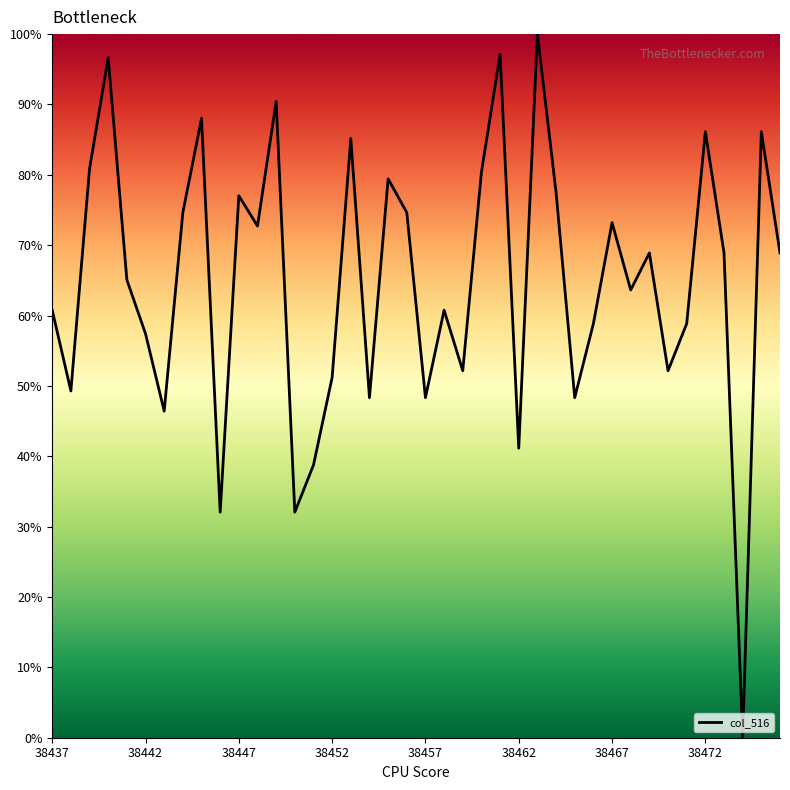

What is the difference between the maximum and minimum values?

100.0